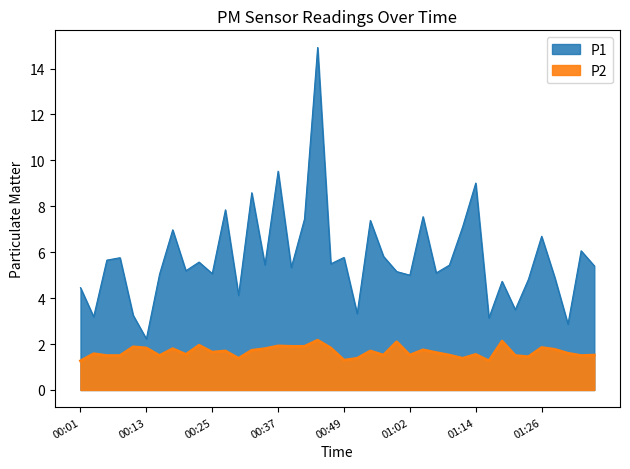

Count the number of categories in the chart.

40